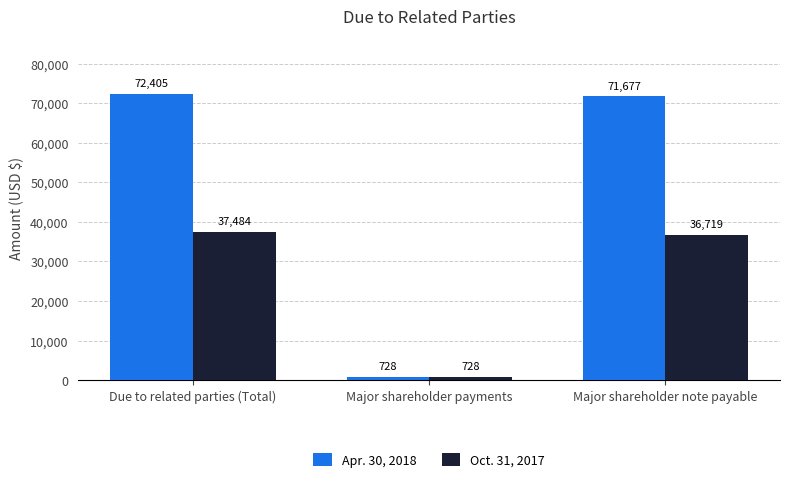

Does the chart contain any negative values?

No